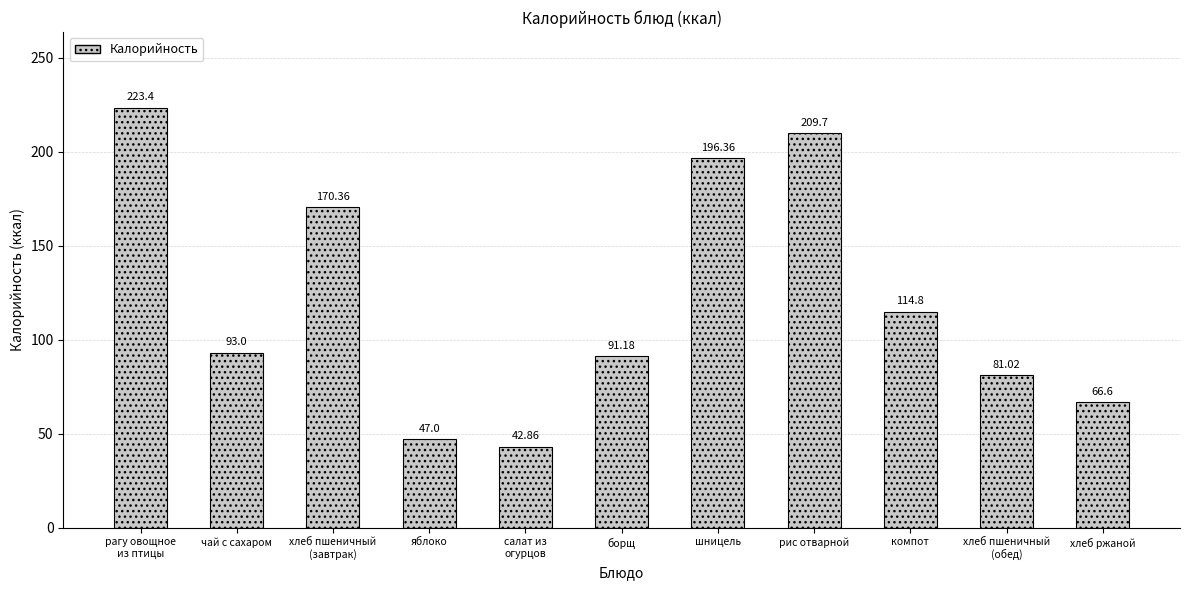

What is the label of the 8th bar from the left?

рис отварной